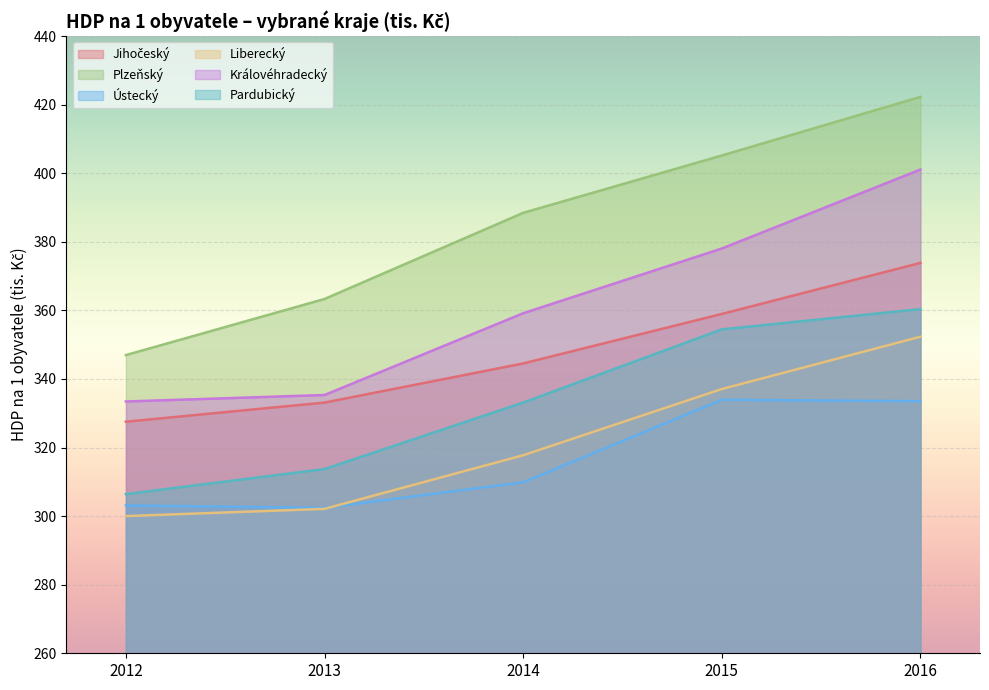

Rank the categories by Liberecký value from highest to lowest.

2016, 2015, 2014, 2013, 2012